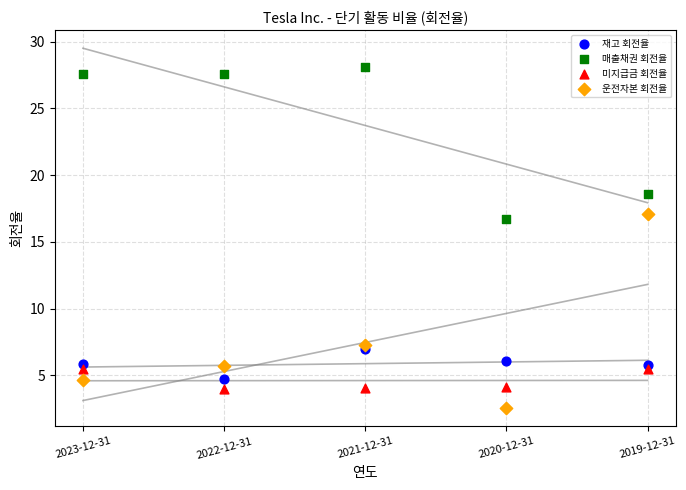

Across all series, what Y value is closest to 15?

16.7